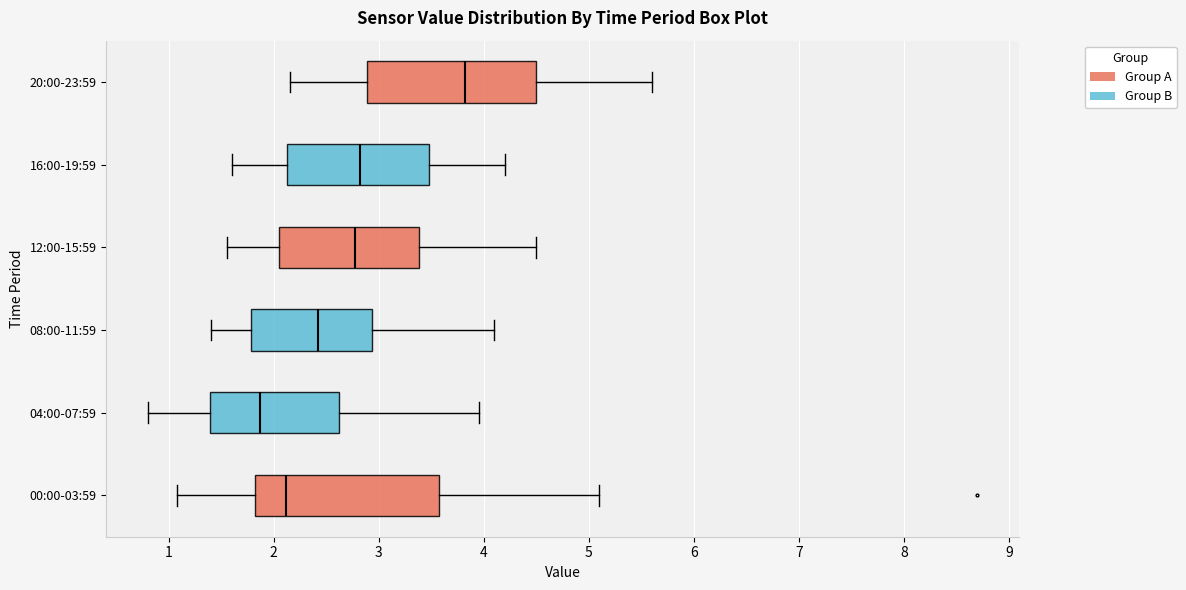

Reading bottom to top, read every box against the x-axis: the position of its median line, the range the box covers, and the ends of its whiskers. The values are not printed on the chart, so give them approximately, as read against the axis.

00:00-03:59: median 2.1, box 1.8 to 3.6, whiskers 1.1 to 5.1
04:00-07:59: median 1.9, box 1.4 to 2.6, whiskers 0.8 to 4.0
08:00-11:59: median 2.4, box 1.8 to 2.9, whiskers 1.4 to 4.1
12:00-15:59: median 2.8, box 2.1 to 3.4, whiskers 1.6 to 4.5
16:00-19:59: median 2.8, box 2.1 to 3.5, whiskers 1.6 to 4.2
20:00-23:59: median 3.8, box 2.9 to 4.5, whiskers 2.2 to 5.6